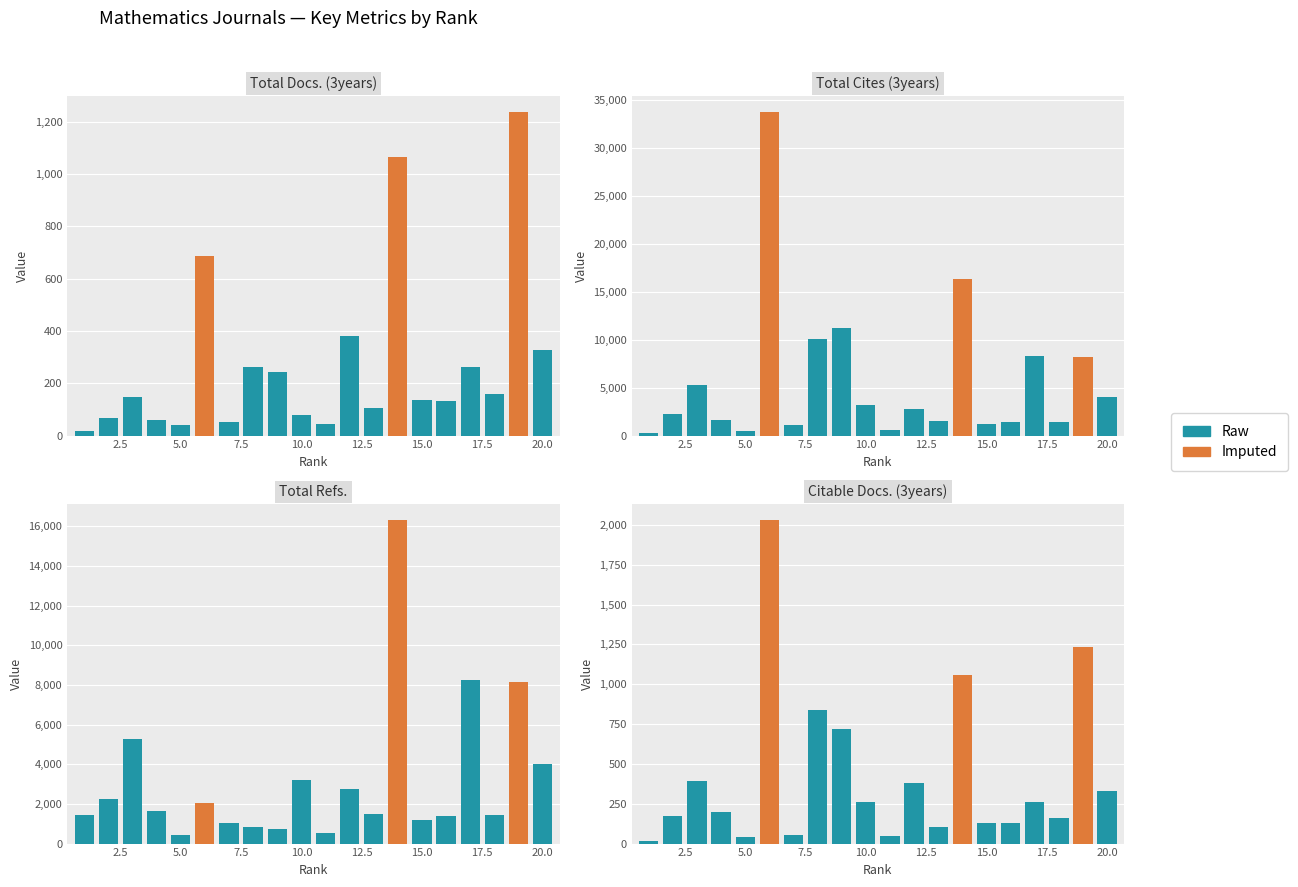

Which has a higher value, 5 or 7?

7